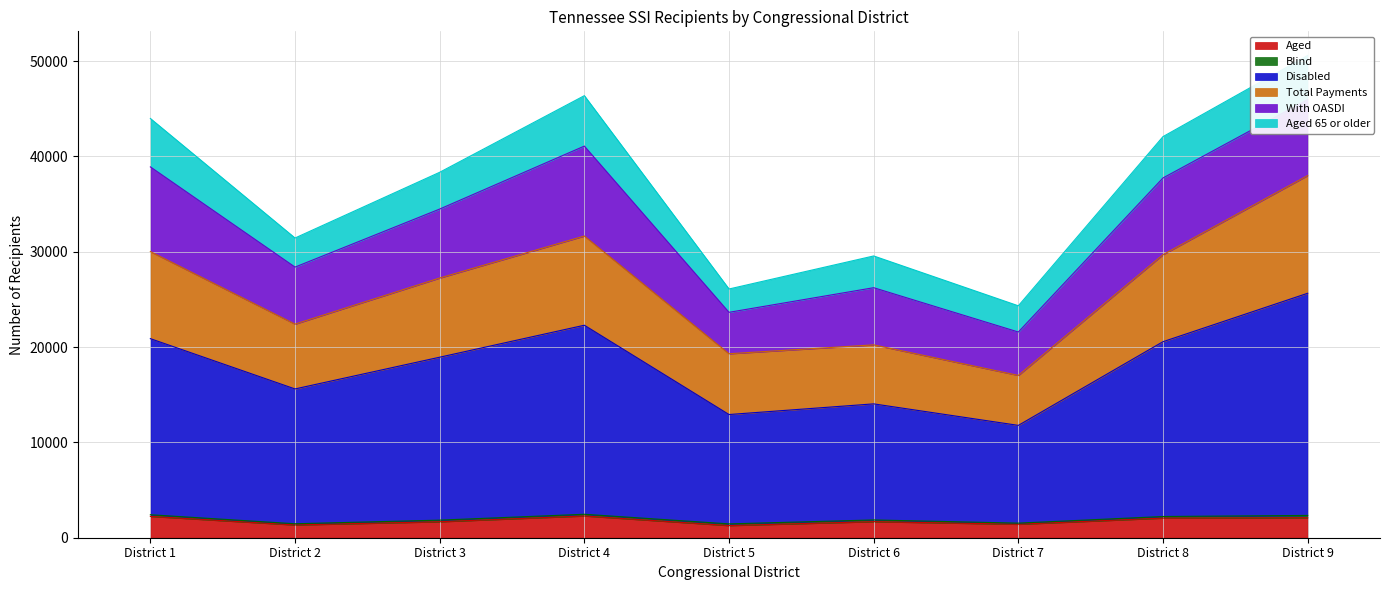

True or false: Total Payments and Aged intersect in this chart.

False